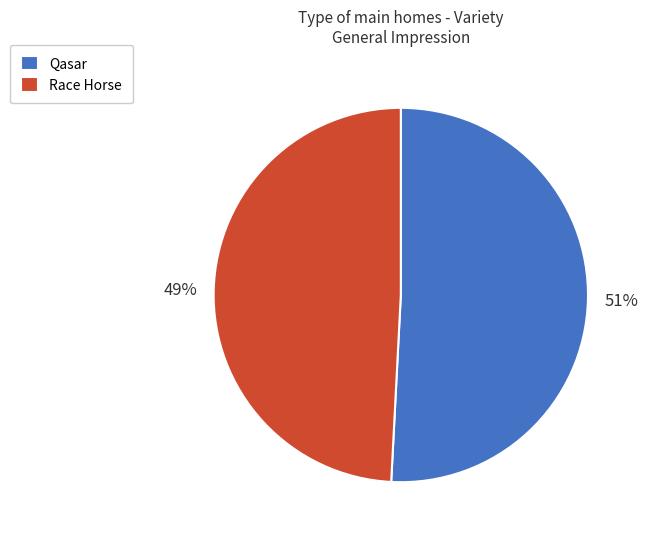

How many slices are in this pie chart?

2